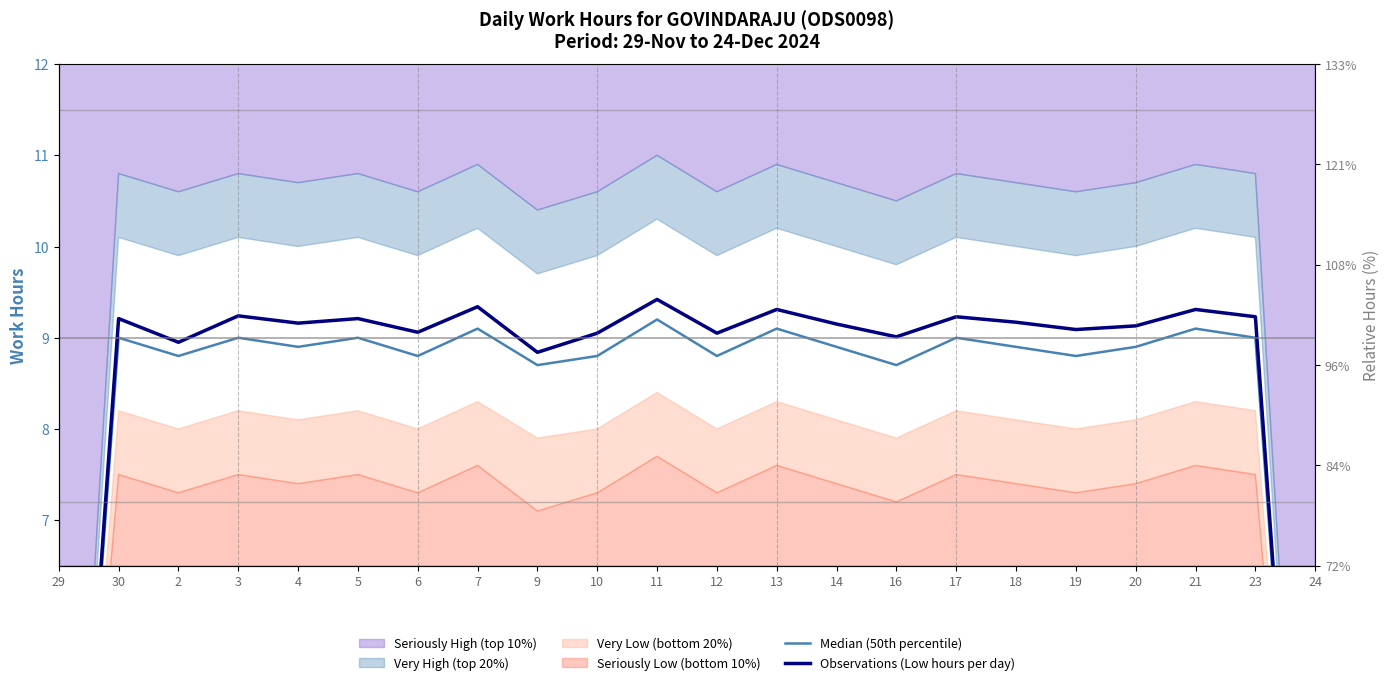

Count the number of categories in the chart.

22